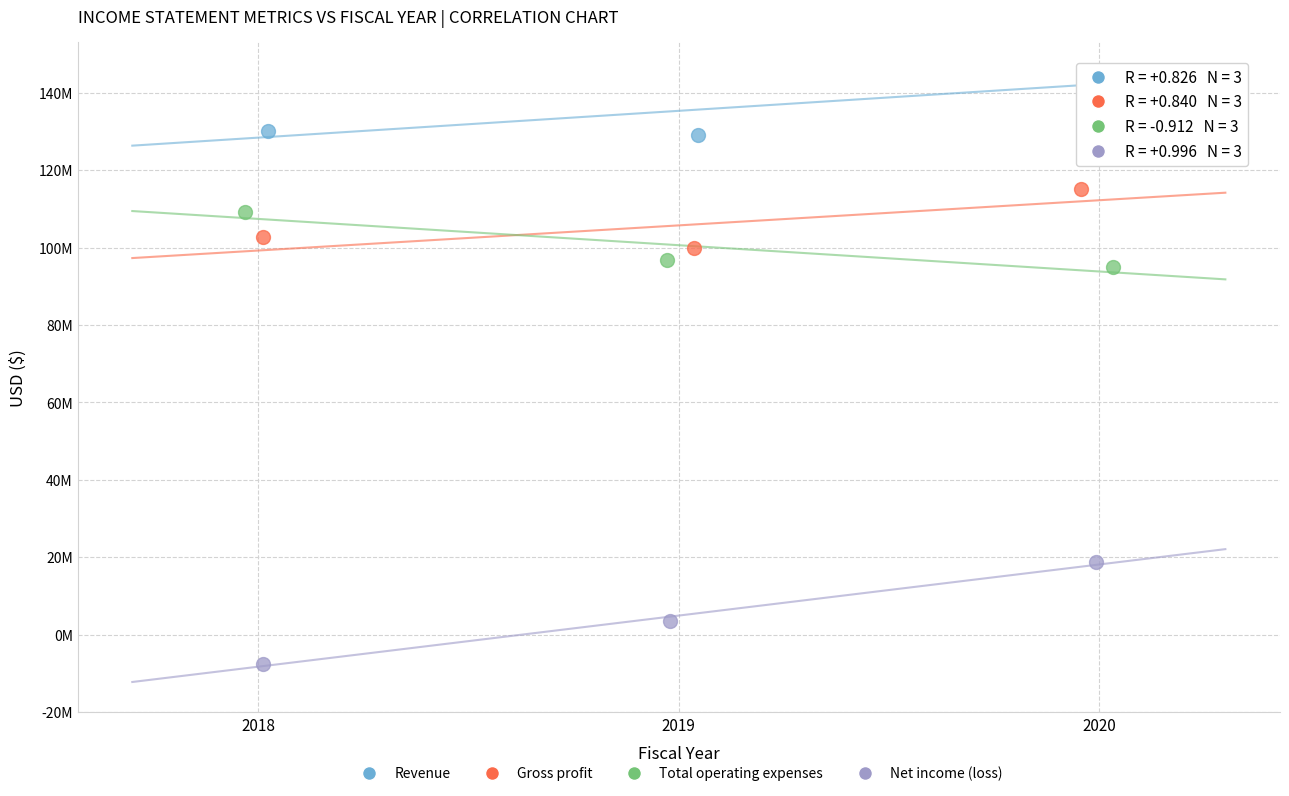

Which series reaches the maximum Y coordinate?

Revenue